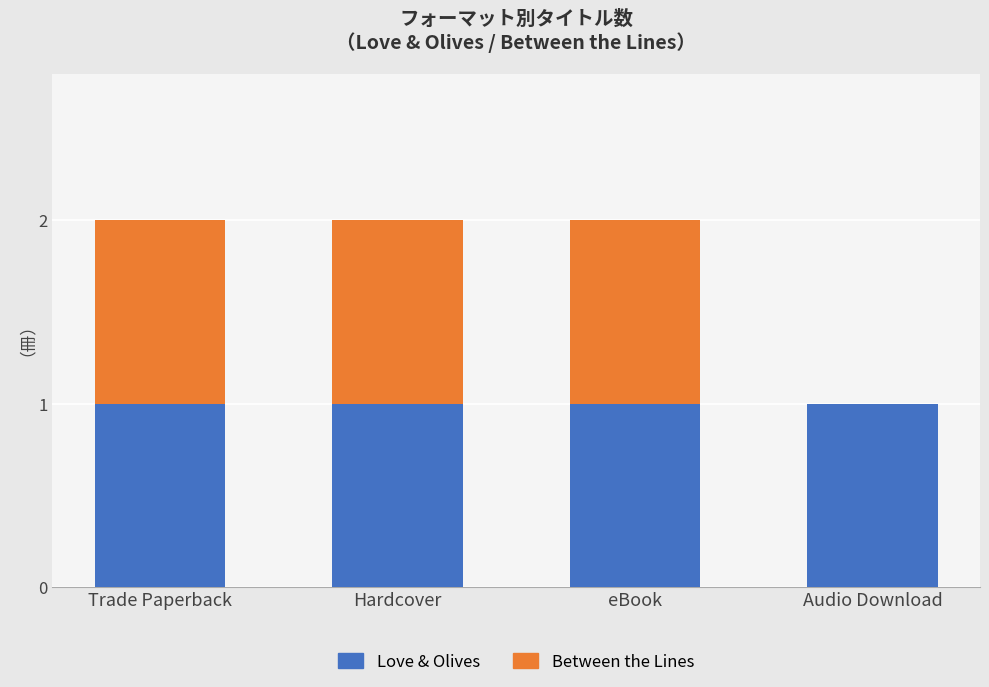

True or false: Love & Olives has a value of 1 at Trade Paperback.

True